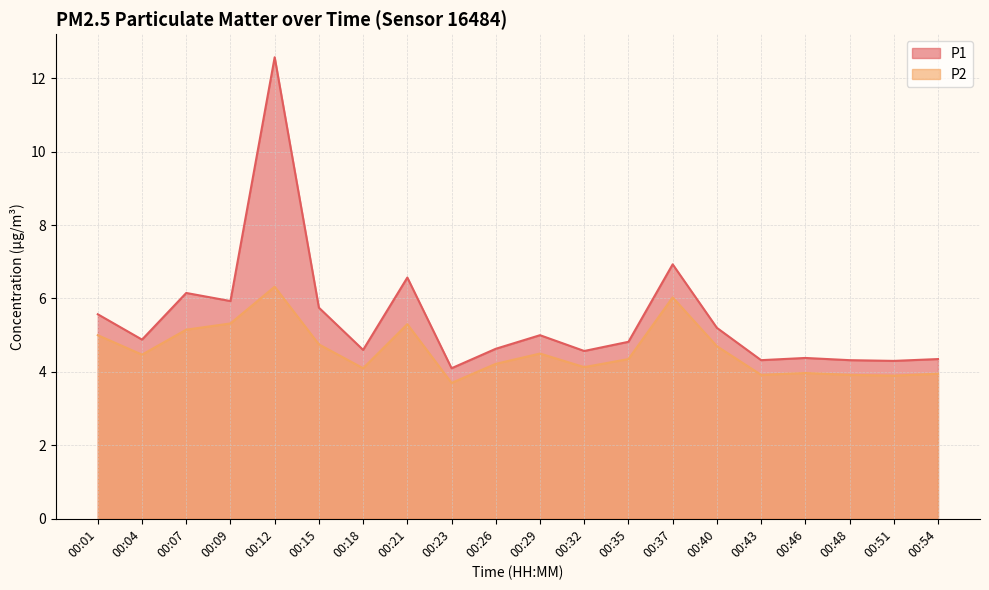

What is the minimum value shown in the chart?

3.7